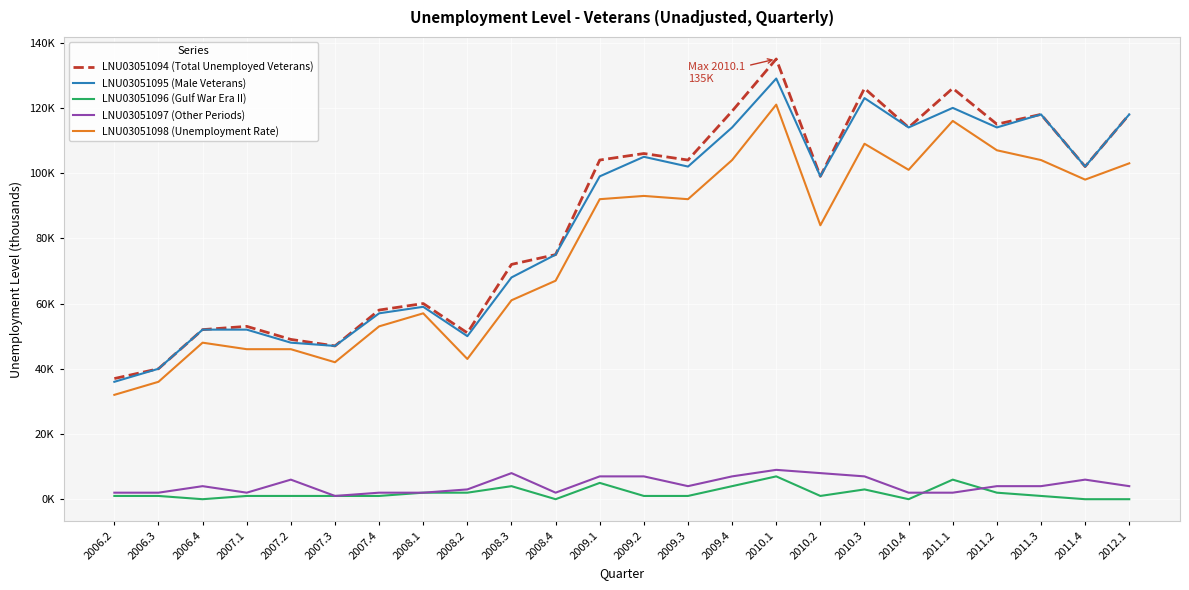

Does the chart have visible grid lines?

Yes